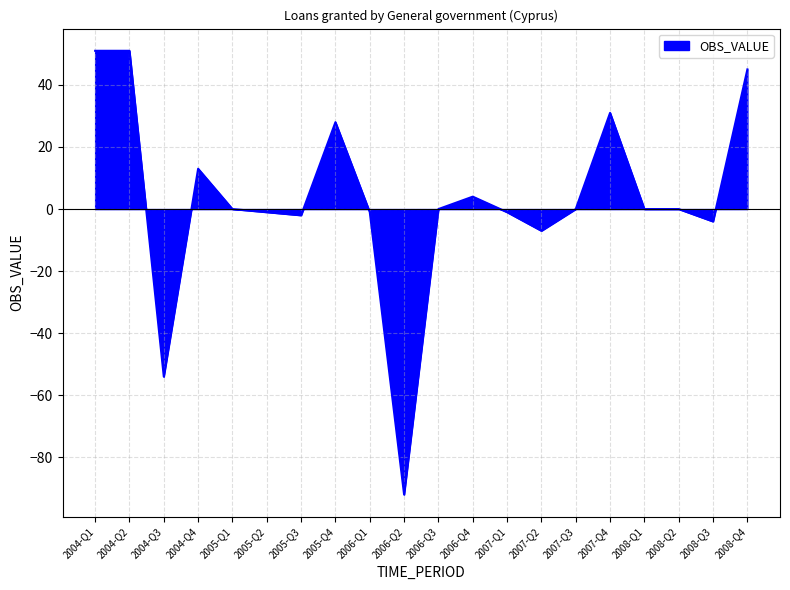

What is the difference between the maximum and minimum values?

143